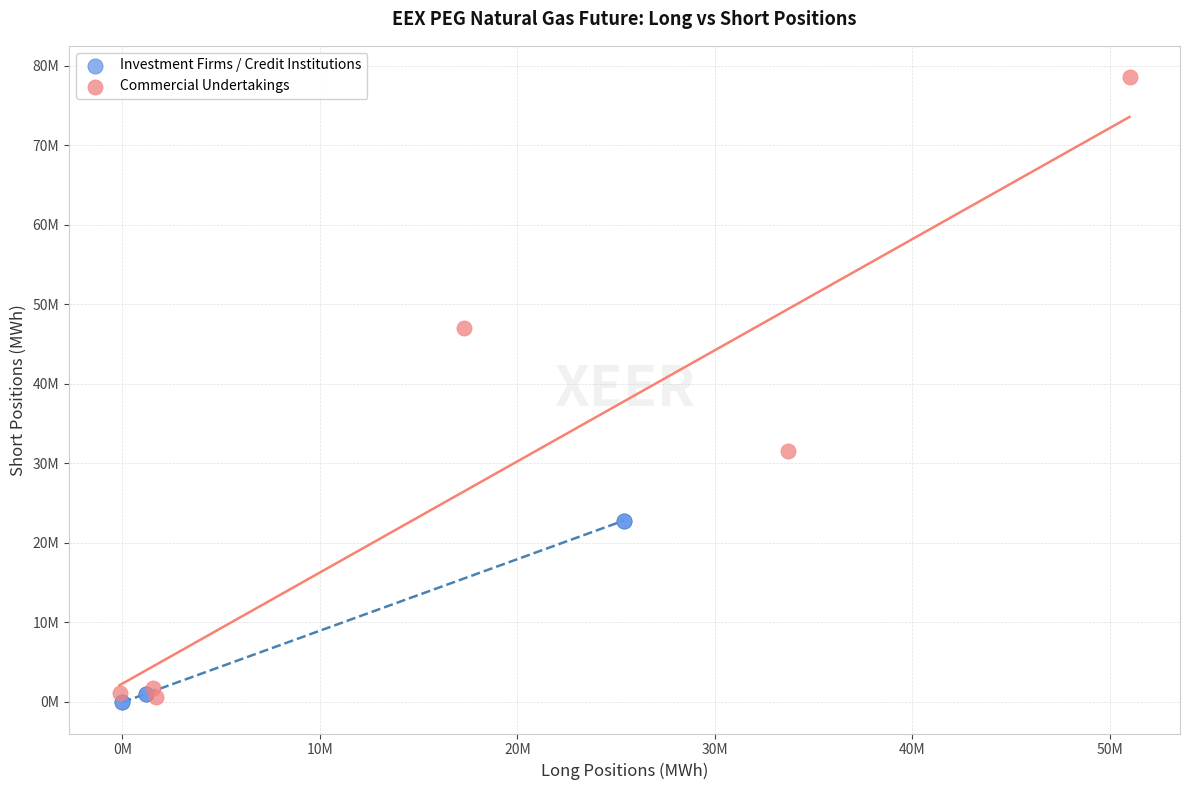

Which series reaches the maximum Y coordinate?

Commercial Undertakings